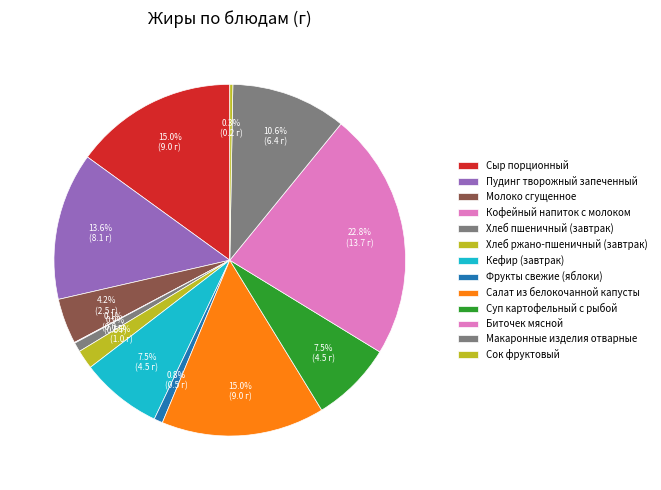

Is the sum of Пудинг творожный запеченный and Суп картофельный с рыбой greater than half?

No